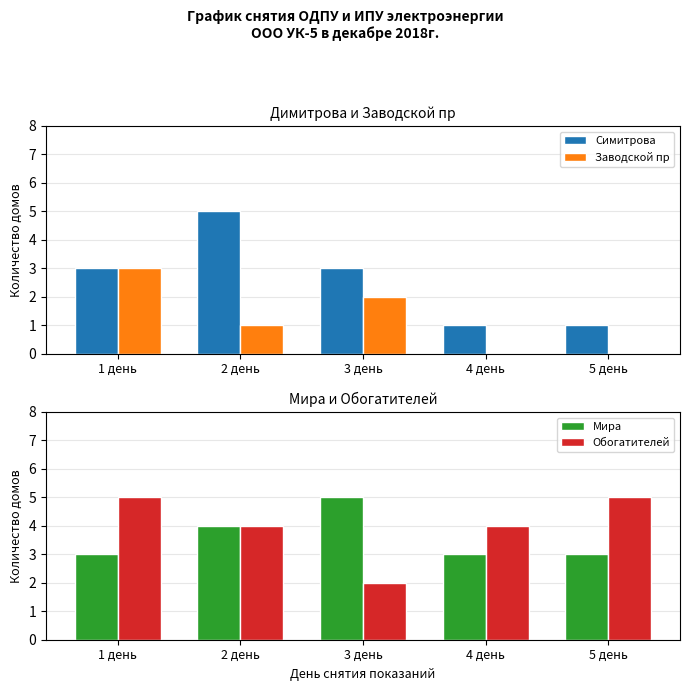

Rank the categories by Обогатителей value from highest to lowest.

1 день, 5 день, 2 день, 4 день, 3 день